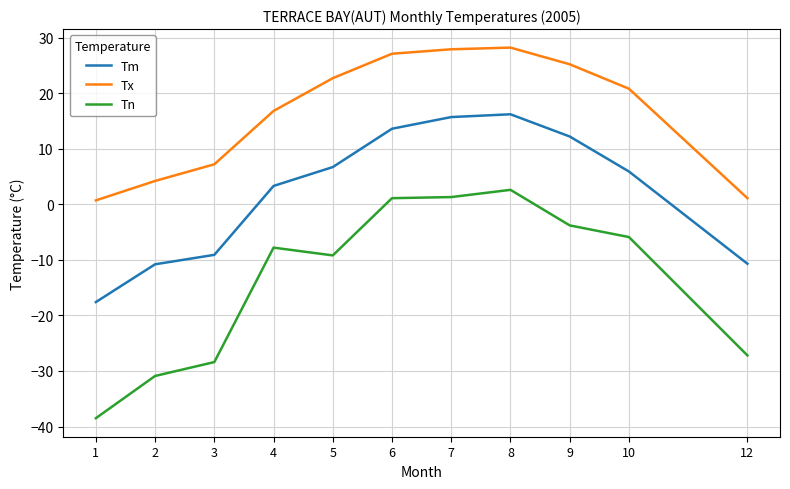

At how many categories does at least one series exceed 23?

4